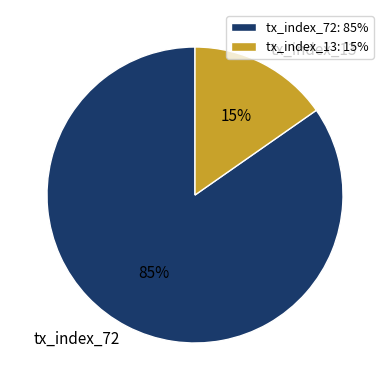

Count the number of slices in the pie.

2